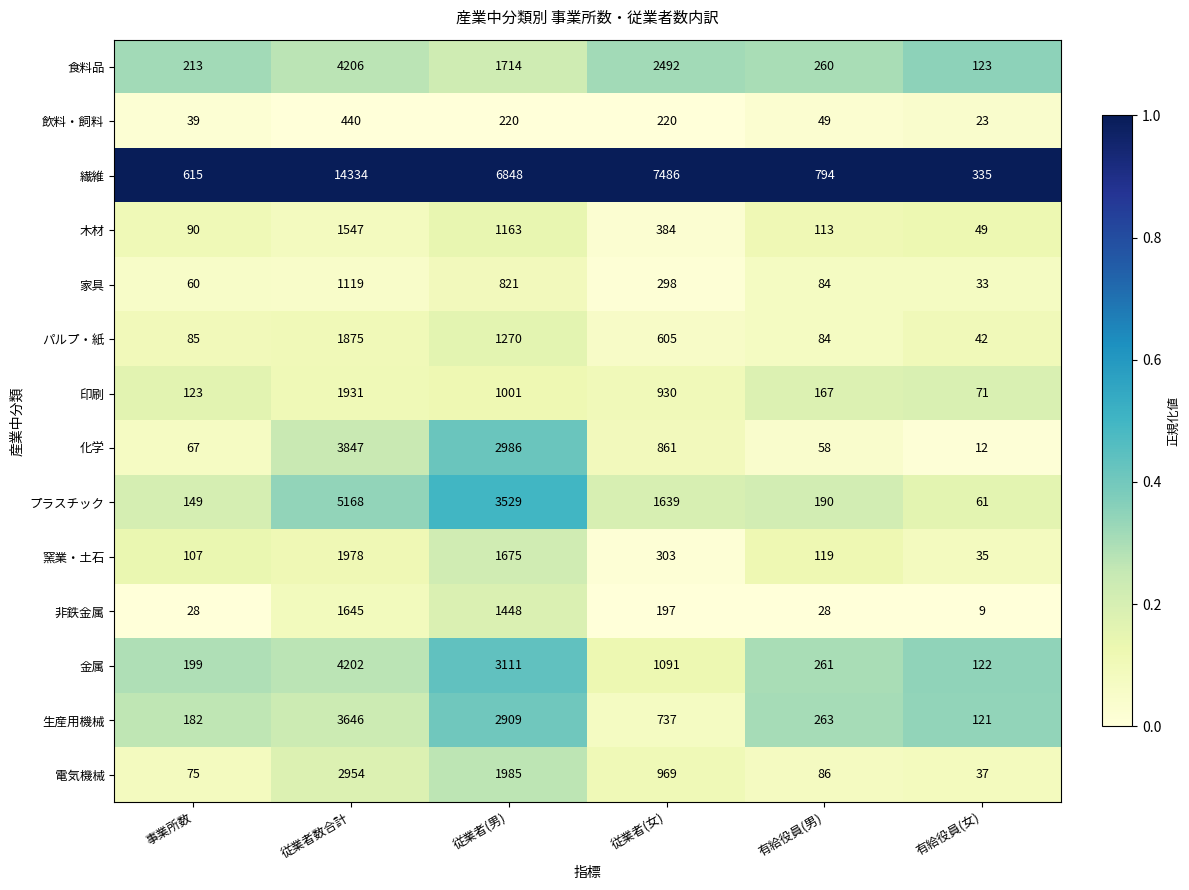

Which series has the largest range (max minus min)?

繊維